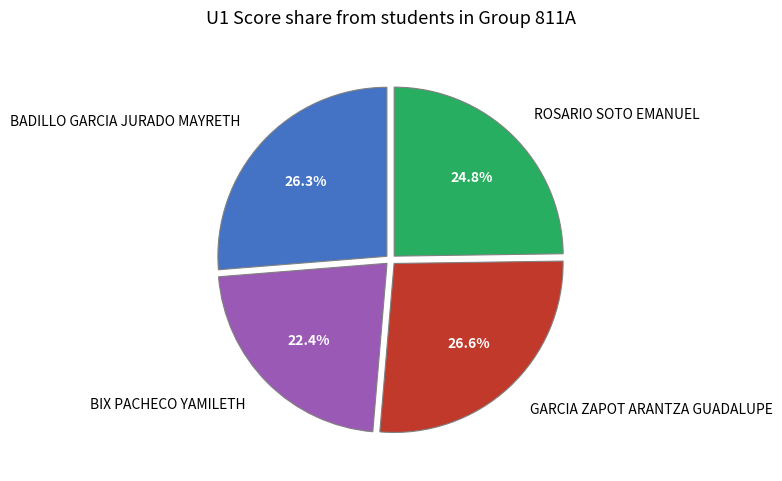

The ROSARIO SOTO EMANUEL slice represents 39% of the pie. True or false?

False